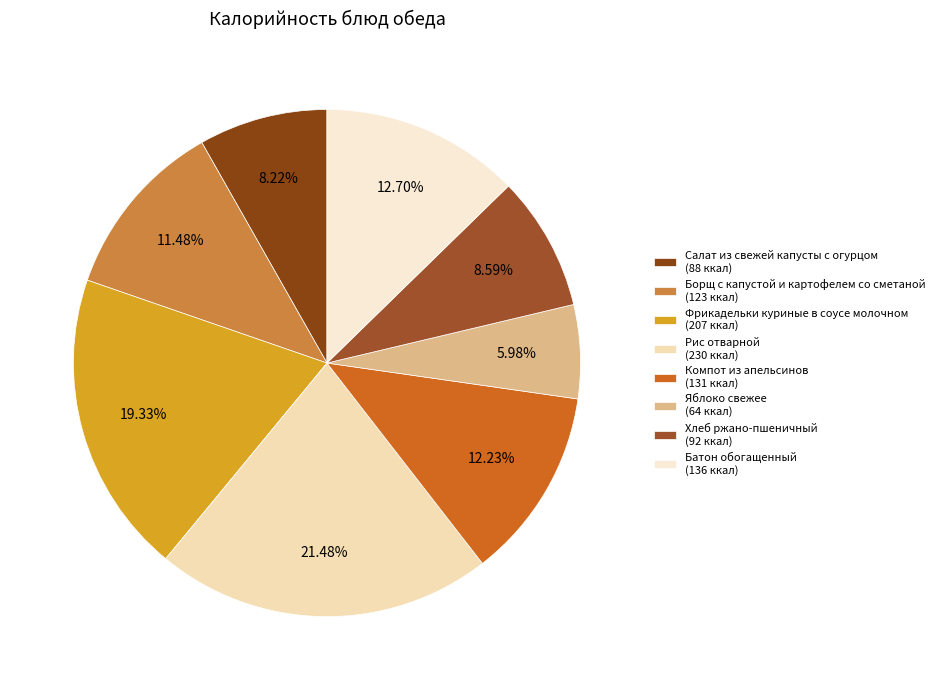

The Борщ с капустой и картофелем со сметаной slice represents 18% of the pie. True or false?

False